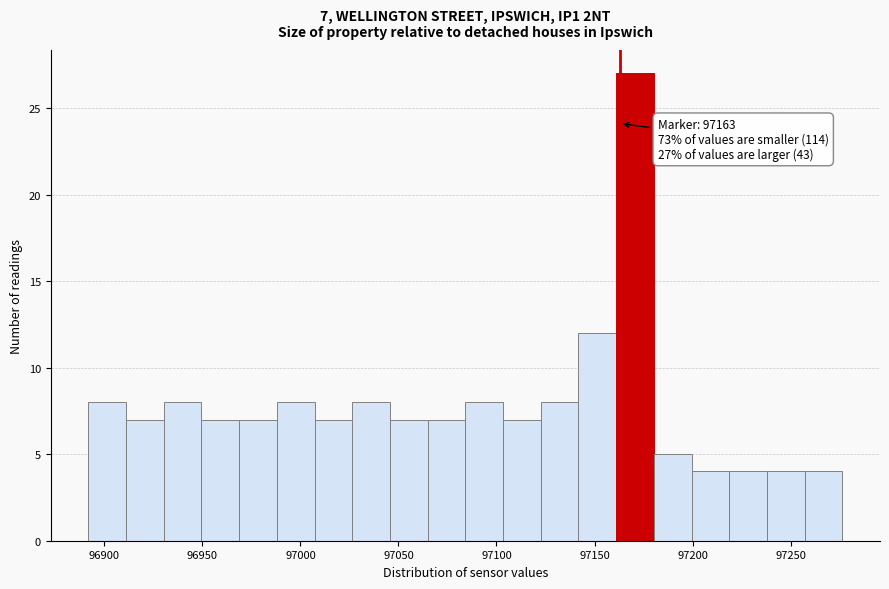

Read against the x-axis, roughly where is the centre of the tallest bar?

97170